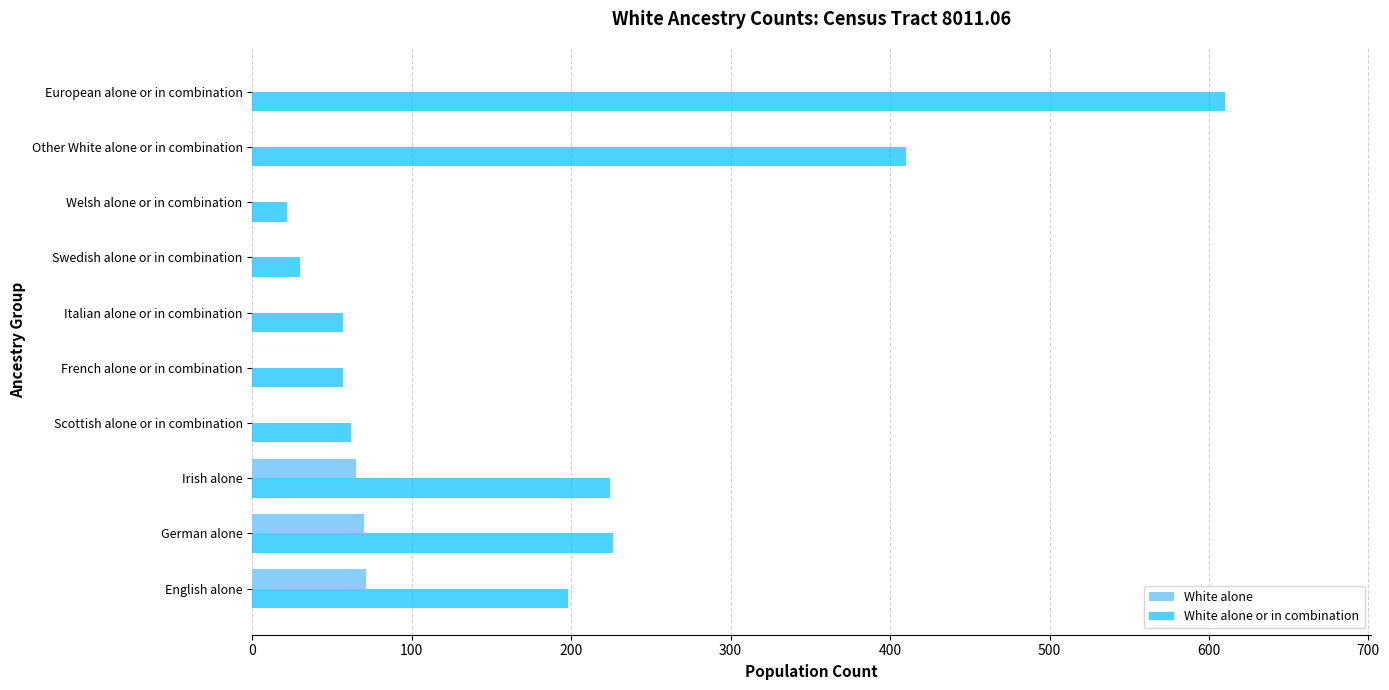

How many series are shown in this chart?

2